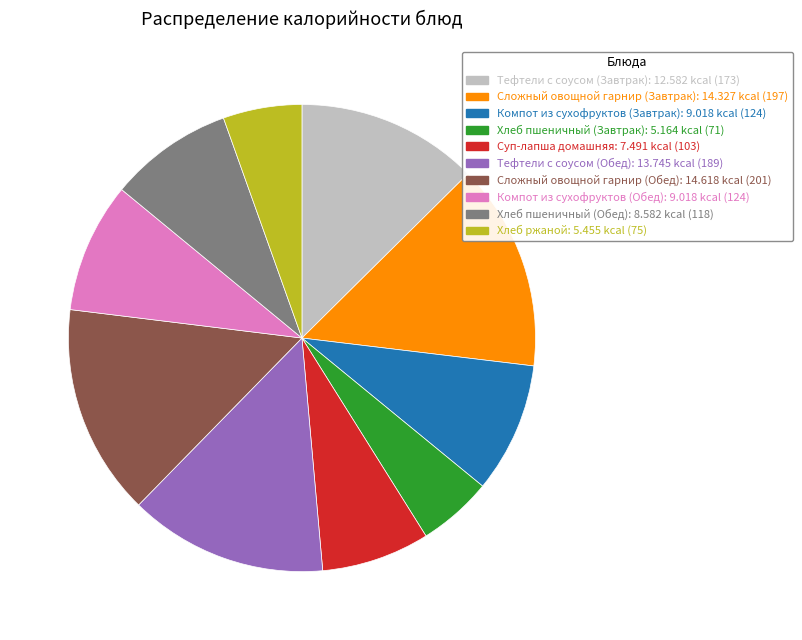

Does Сложный овощной гарнир (Завтрак) account for over 50% of the chart?

No